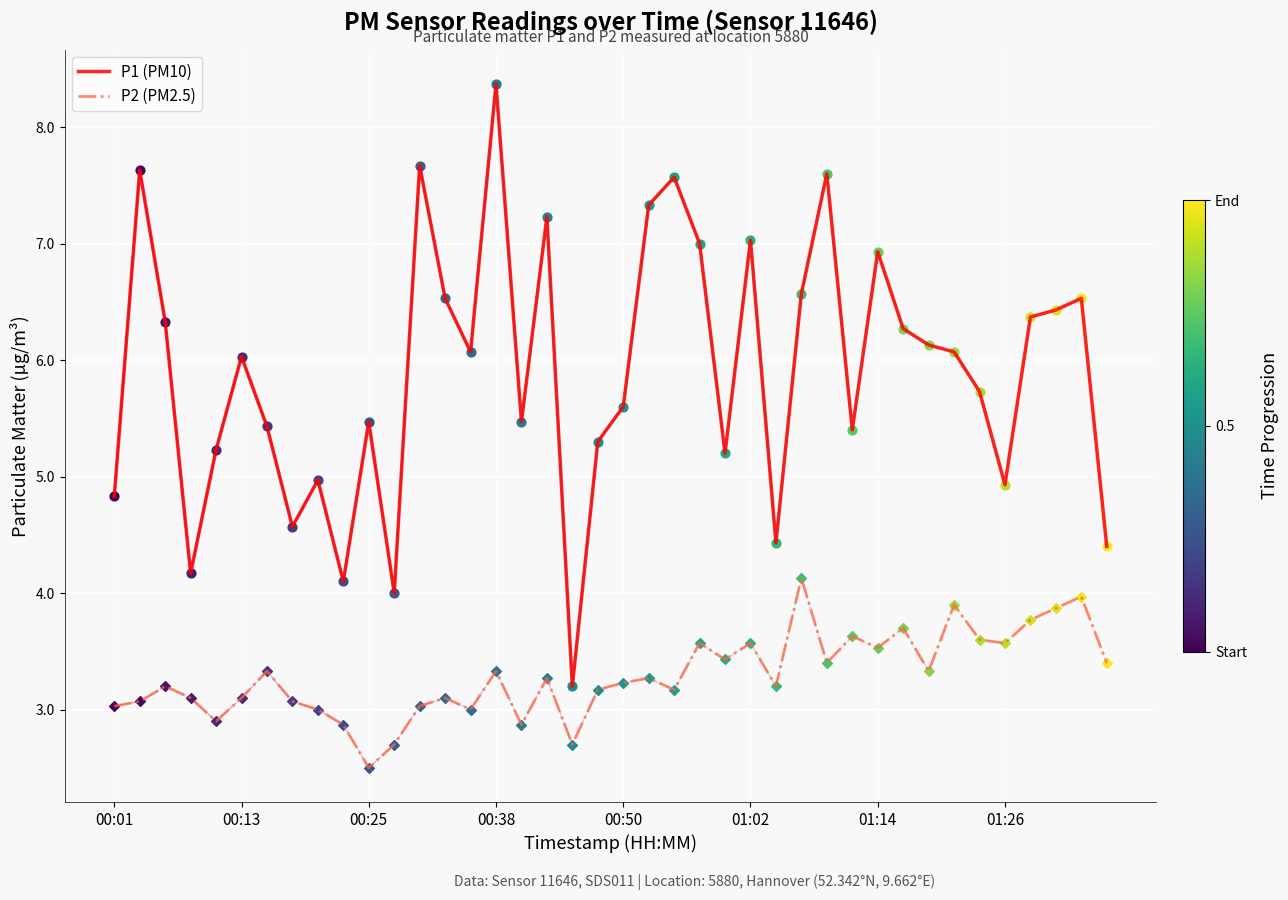

Which series has the largest total across all categories?

P1 (PM10)